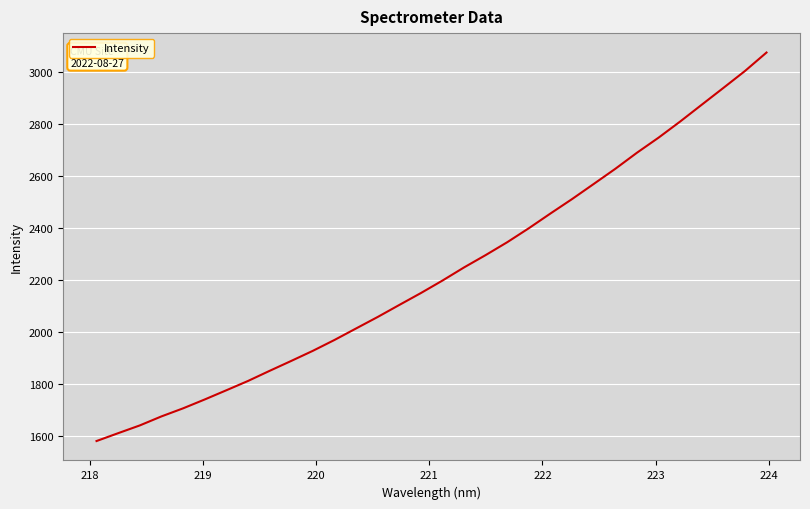

What is the minimum value shown in the chart?

1579.9